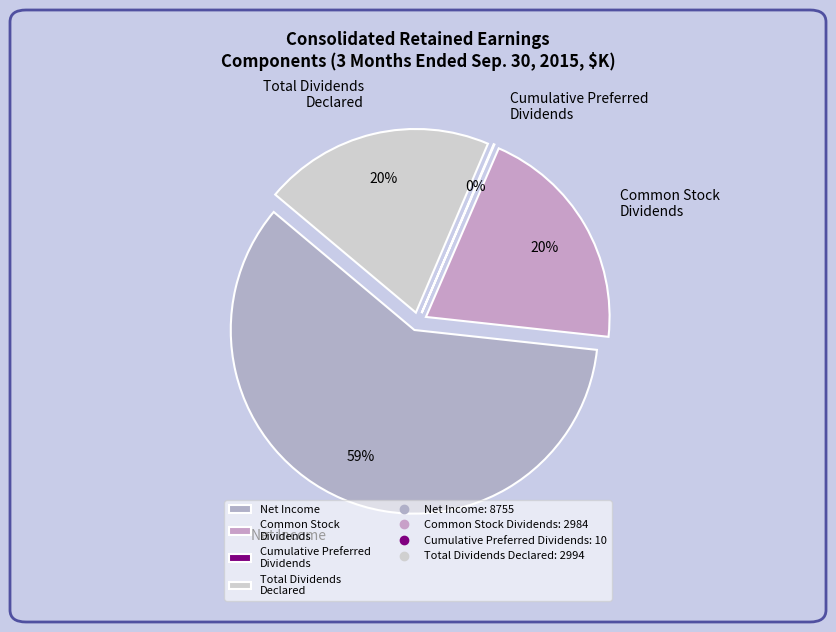

To the nearest percent, what is the average slice percentage?

25%